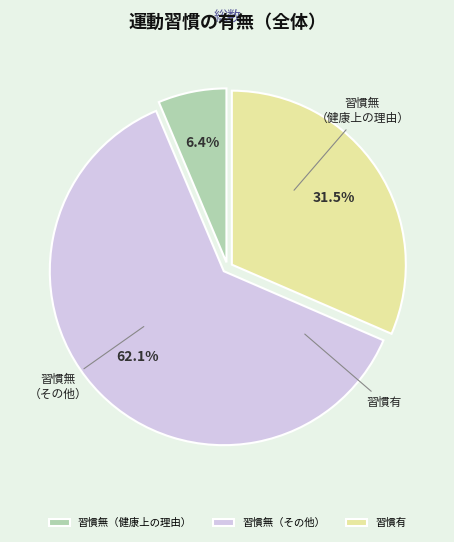

Is it true that 習慣無（健康上の理由） is 17% of the pie?

False